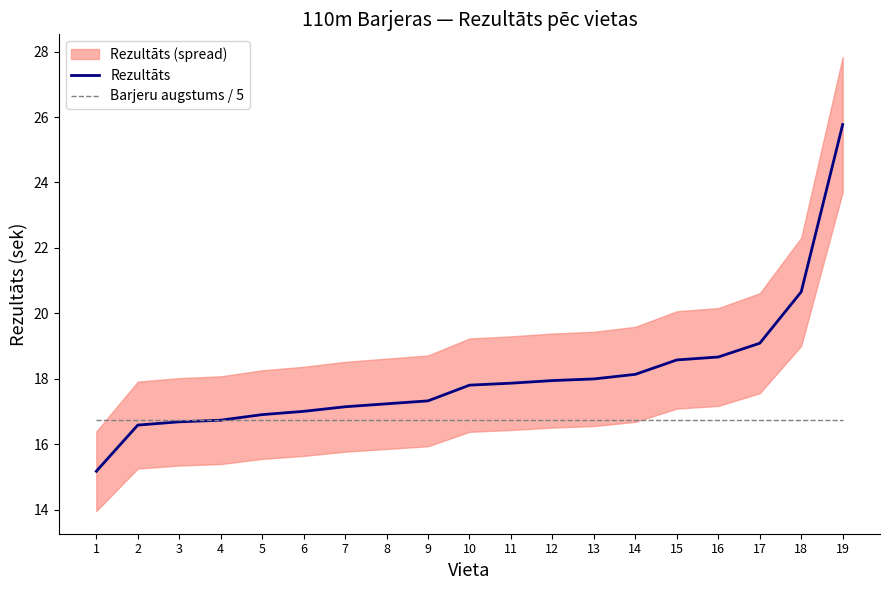

Which series has the largest total across all categories?

Rezultāts